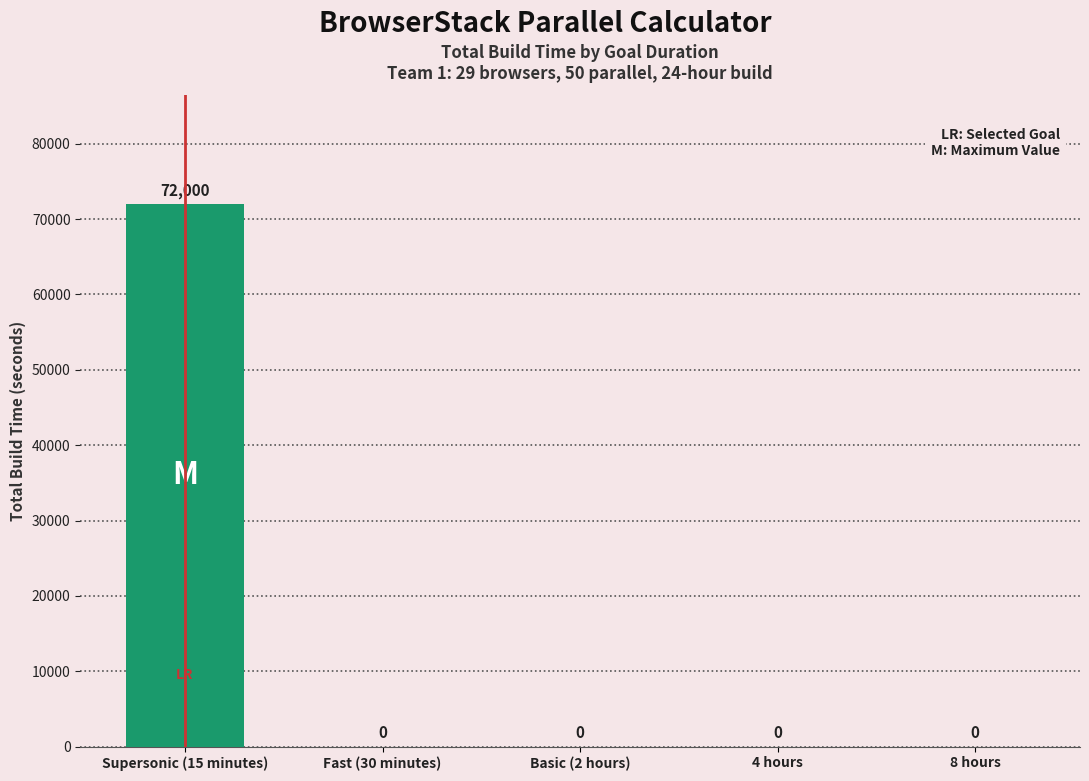

Are the bars horizontal?

No